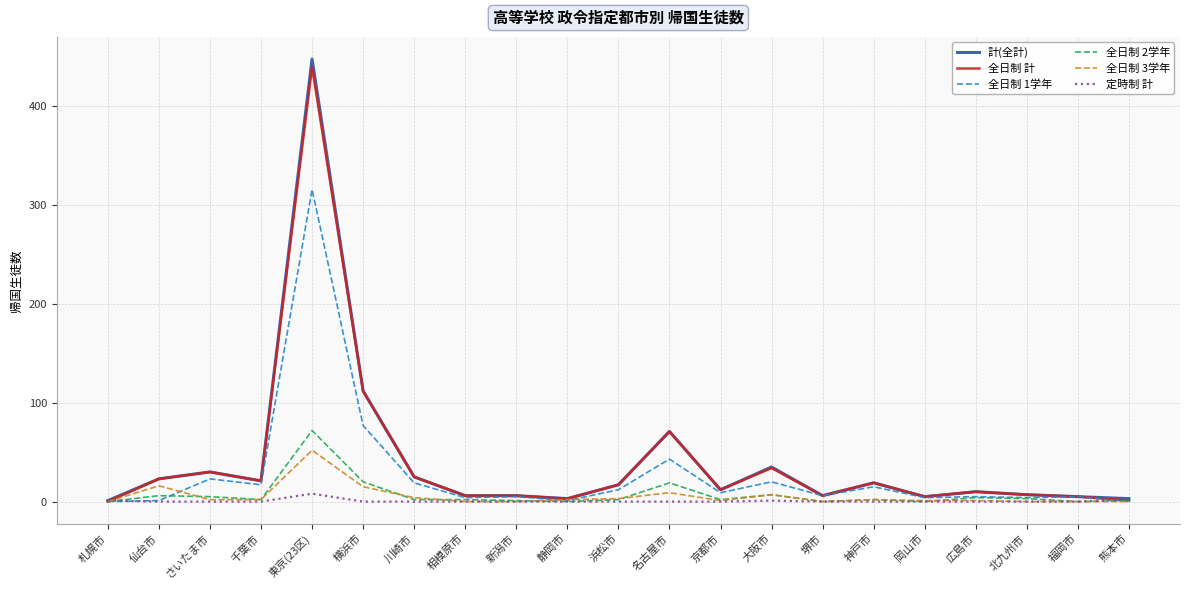

How many lines are shown in the chart?

6